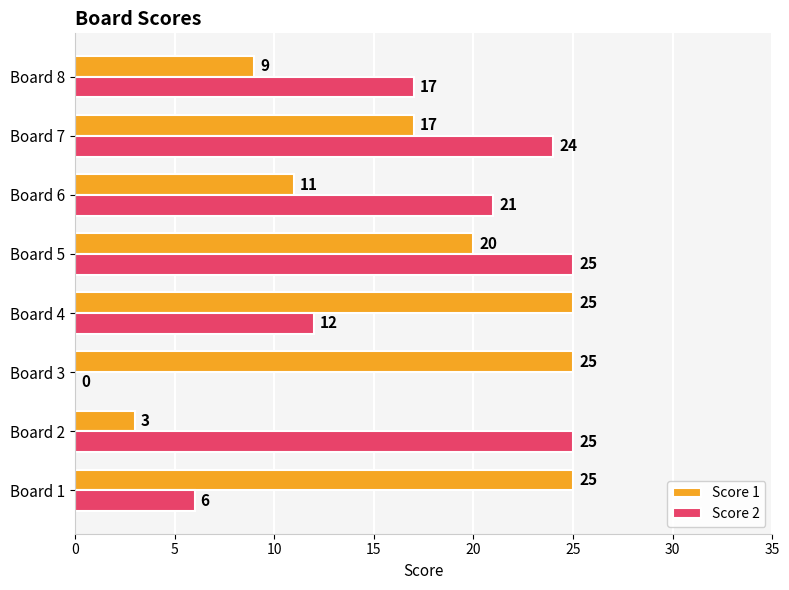

What is the sum of the Score 2 values at Board 7 and Board 6?

45